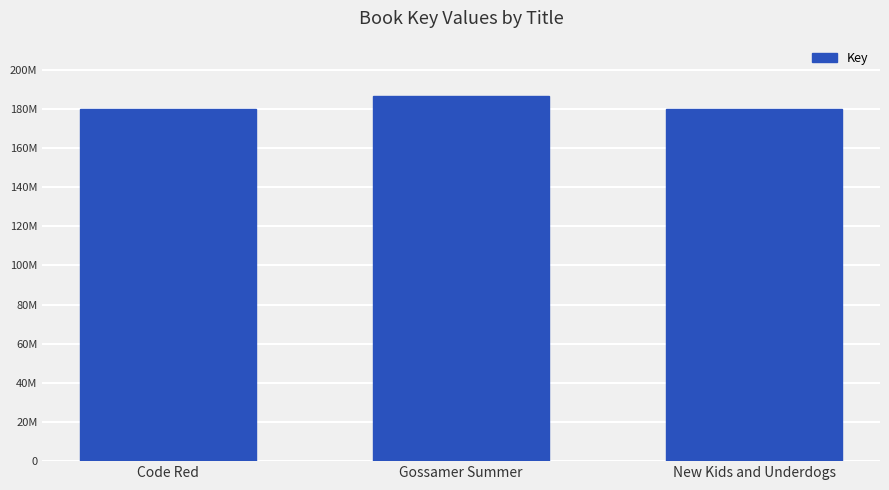

What is the minimum value shown in the chart?

179679564